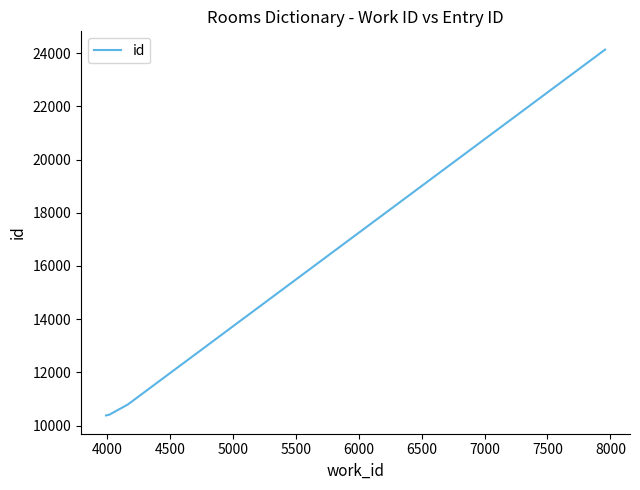

What is the maximum value shown in the chart?

24130